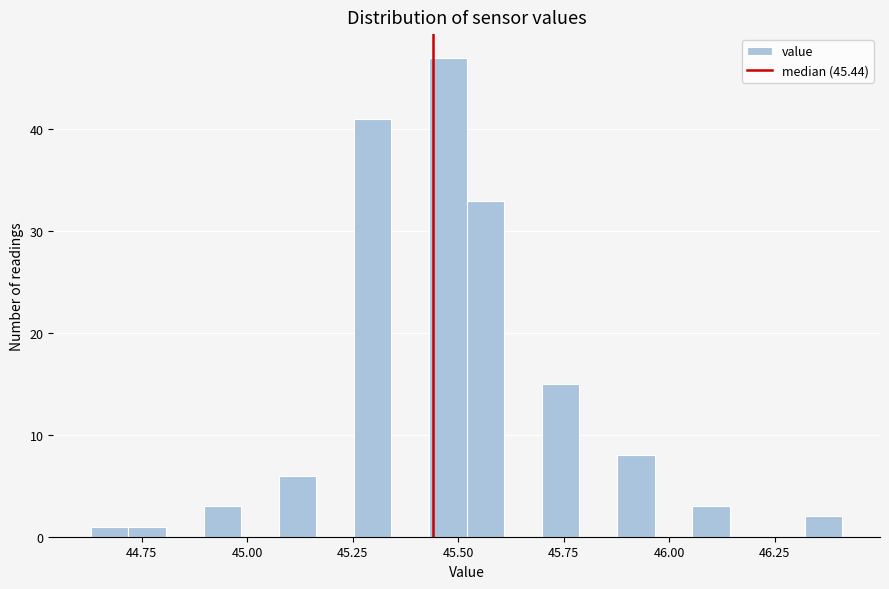

Around what value on the x-axis is the tallest bar? Give the approximate position of its centre, as read against the axis.

45.50